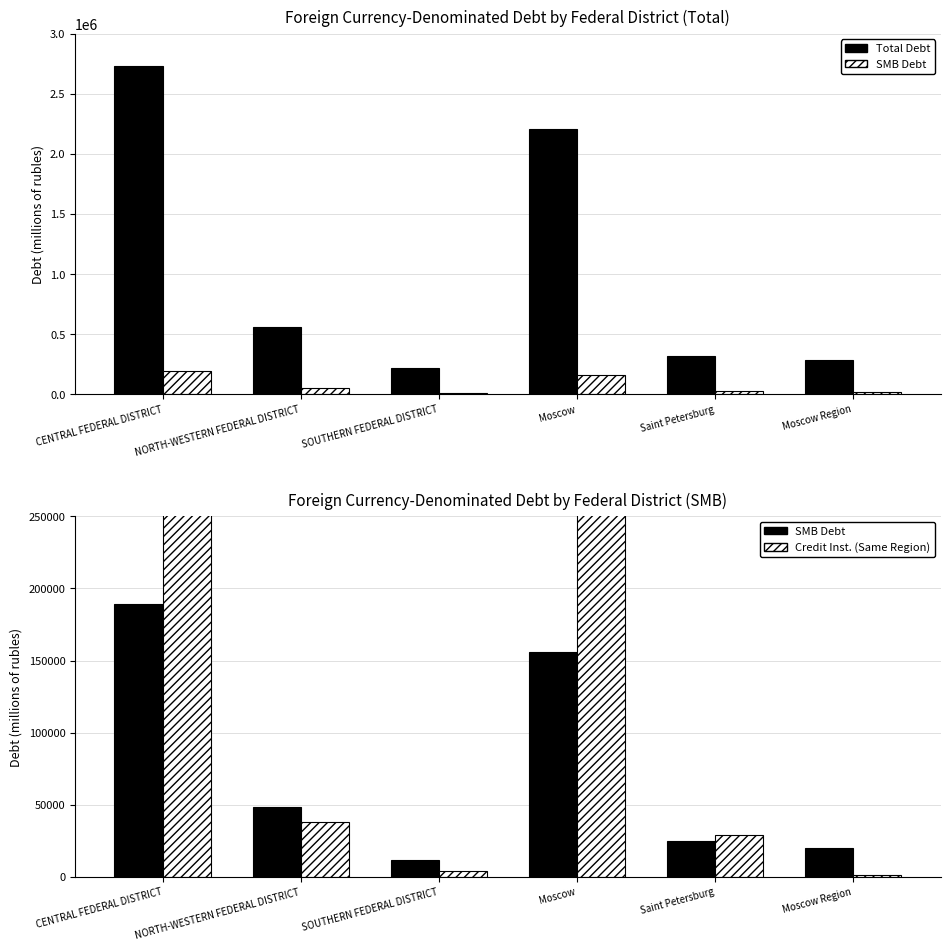

Does the chart contain any negative values?

No